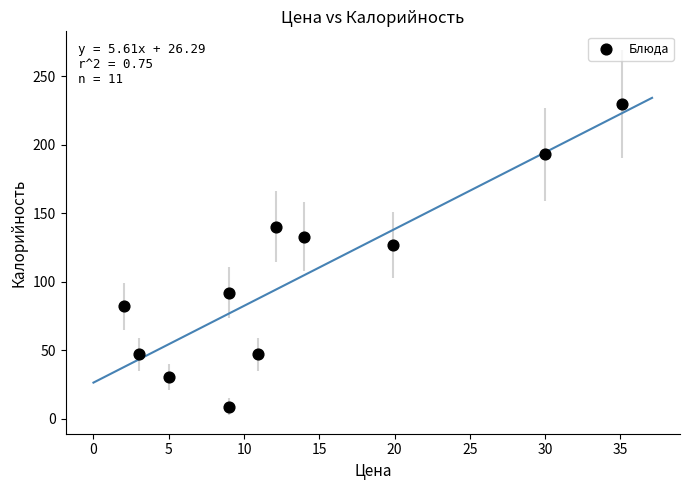

What Y value in the scatter plot is closest to 119?

127.0